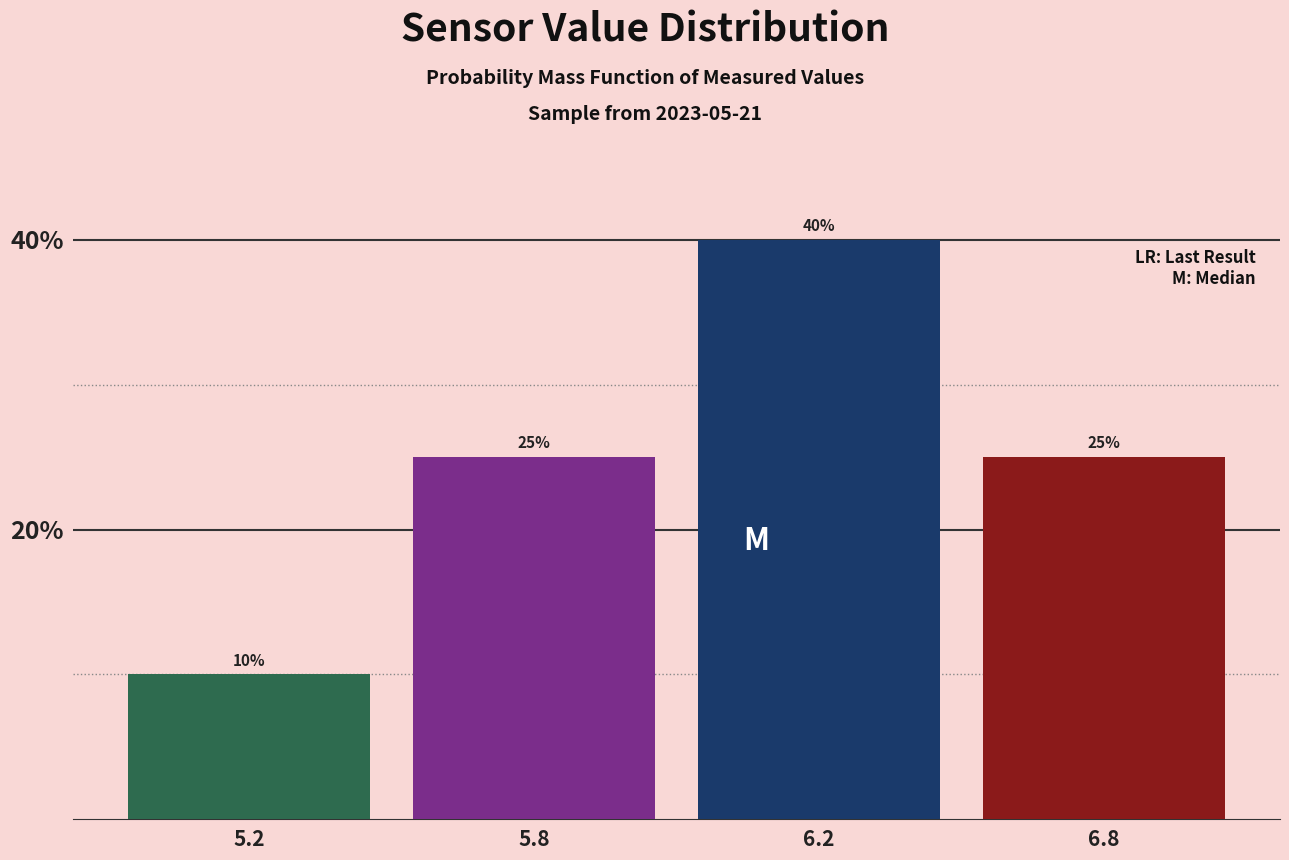

Reading left to right, transcribe all the data shown in this chart.

10	25	40	25